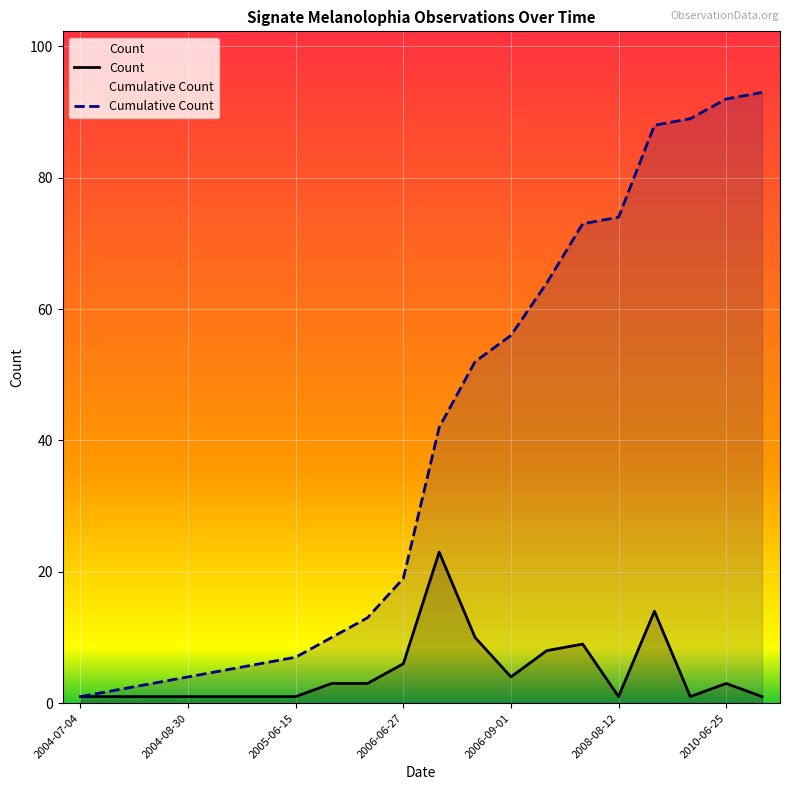

True or false: Count has more than 0 interior local peaks.

True